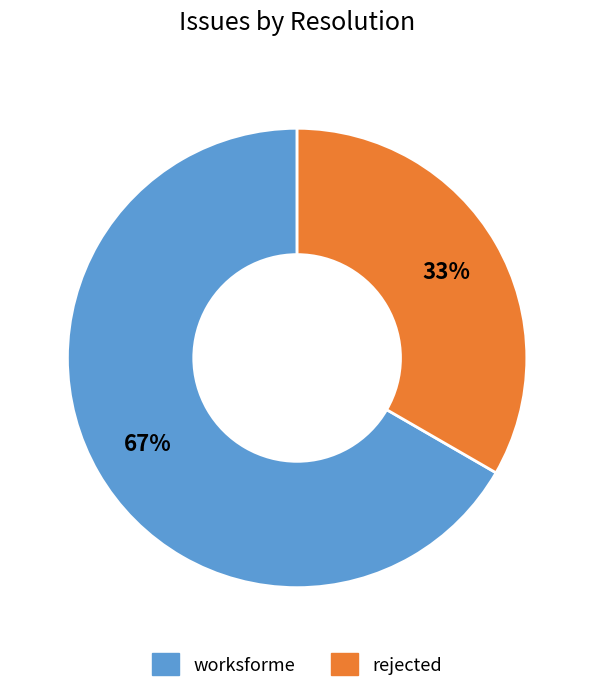

How many segments does this pie chart have?

2